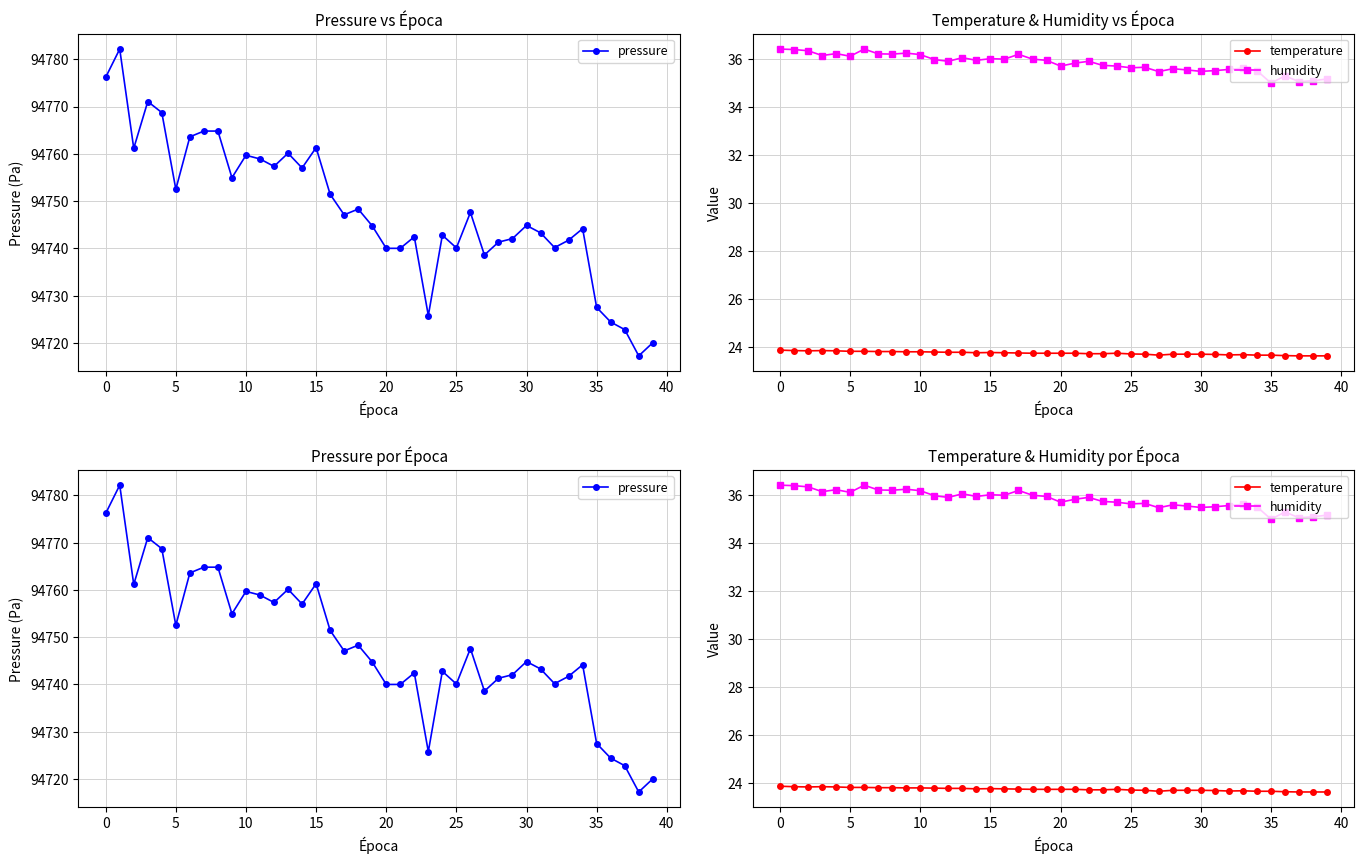

True or false: temperature has a value of 23.7 at 29.

True